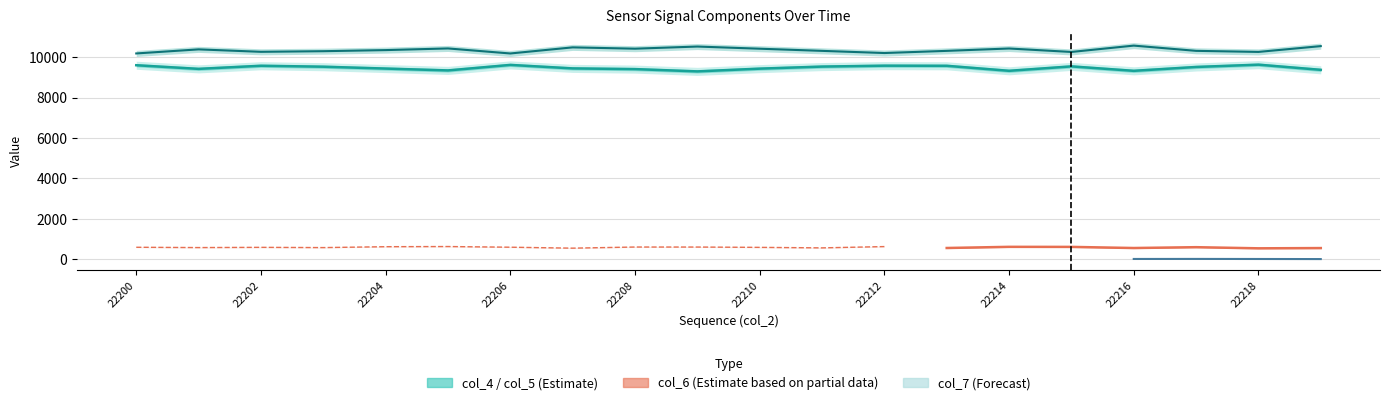

Does the chart display data point markers on the line(s)?

No